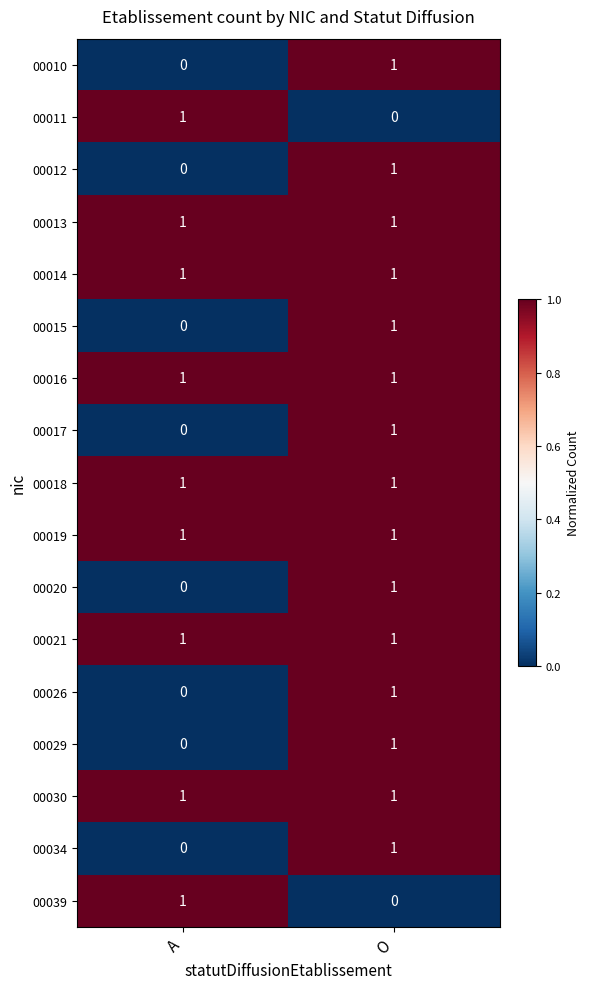

Count the number of categories in the chart.

2